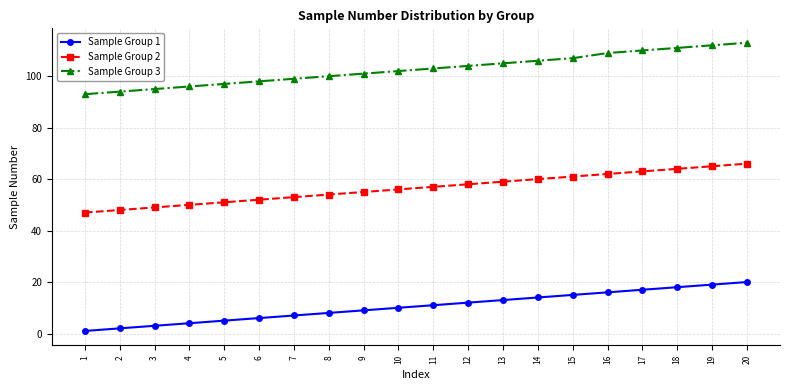

List the series in order of their overall mean, highest first.

Sample Group 3, Sample Group 2, Sample Group 1